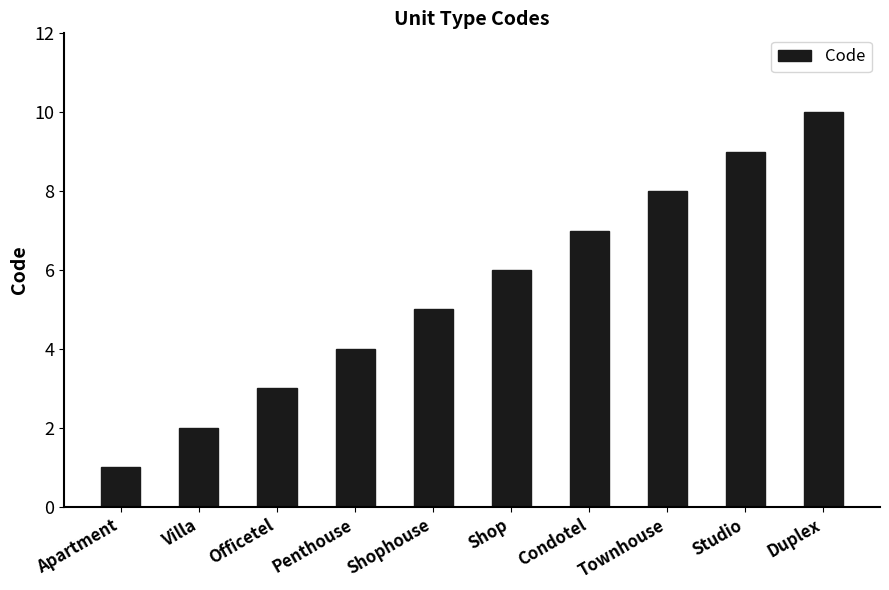

What is the value of the 8th bar from the left?

8